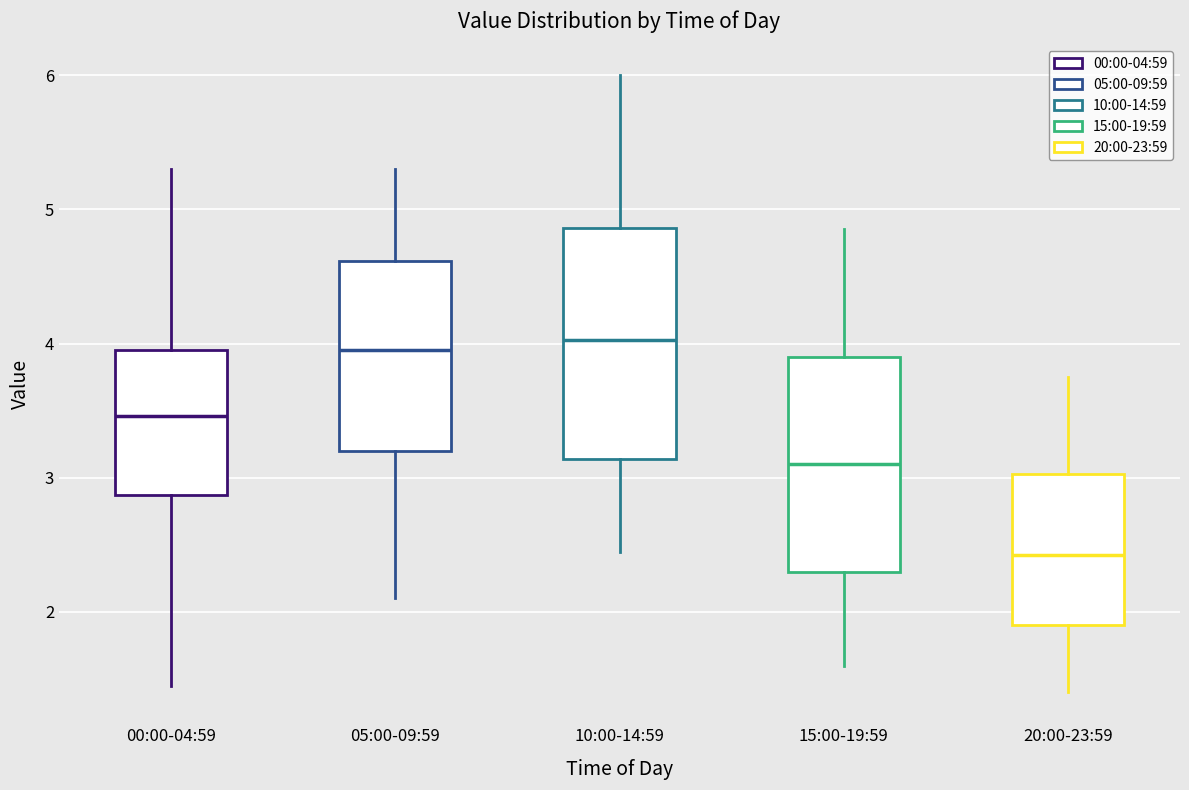

Reading left to right, transcribe this box plot: for each box, give where its median line is, the range the box spans, and where its two whiskers end, as read against the y-axis. The values are not printed on the chart, so give them approximately, as read against the axis.

00:00-04:59: median 3.5, box 2.9 to 4.0, whiskers 1.5 to 5.3
05:00-09:59: median 4.0, box 3.2 to 4.6, whiskers 2.1 to 5.3
10:00-14:59: median 4.0, box 3.1 to 4.9, whiskers 2.5 to 6.0
15:00-19:59: median 3.1, box 2.3 to 3.9, whiskers 1.6 to 4.9
20:00-23:59: median 2.4, box 1.9 to 3.0, whiskers 1.4 to 3.8